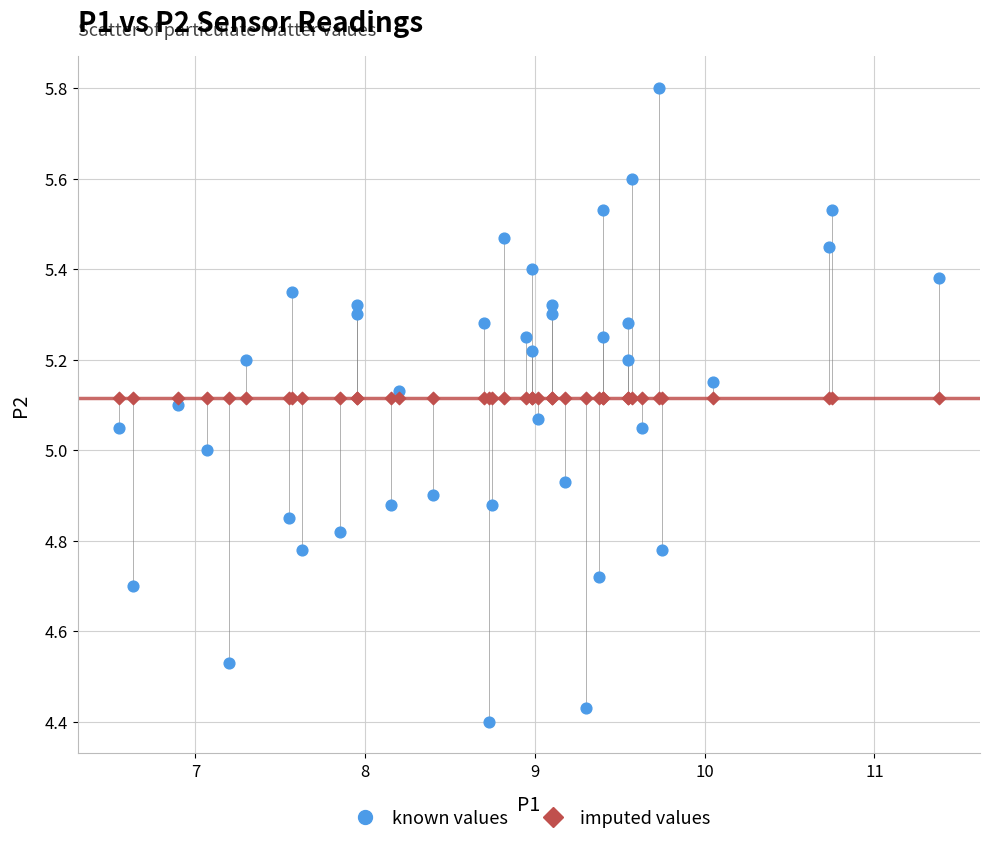

Which series contains the highest Y value?

known values